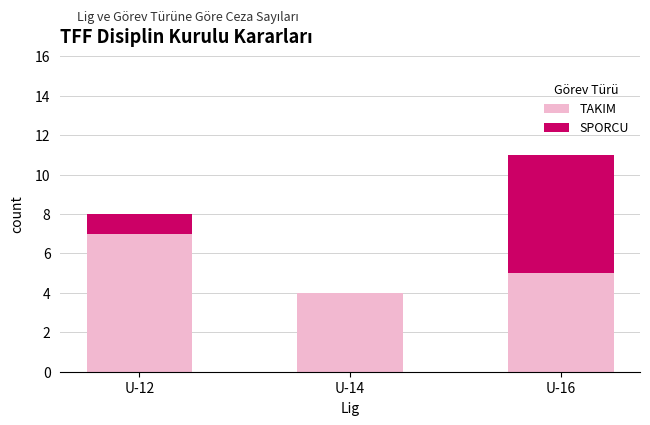

At which category is the sum across all series the highest?

U-16